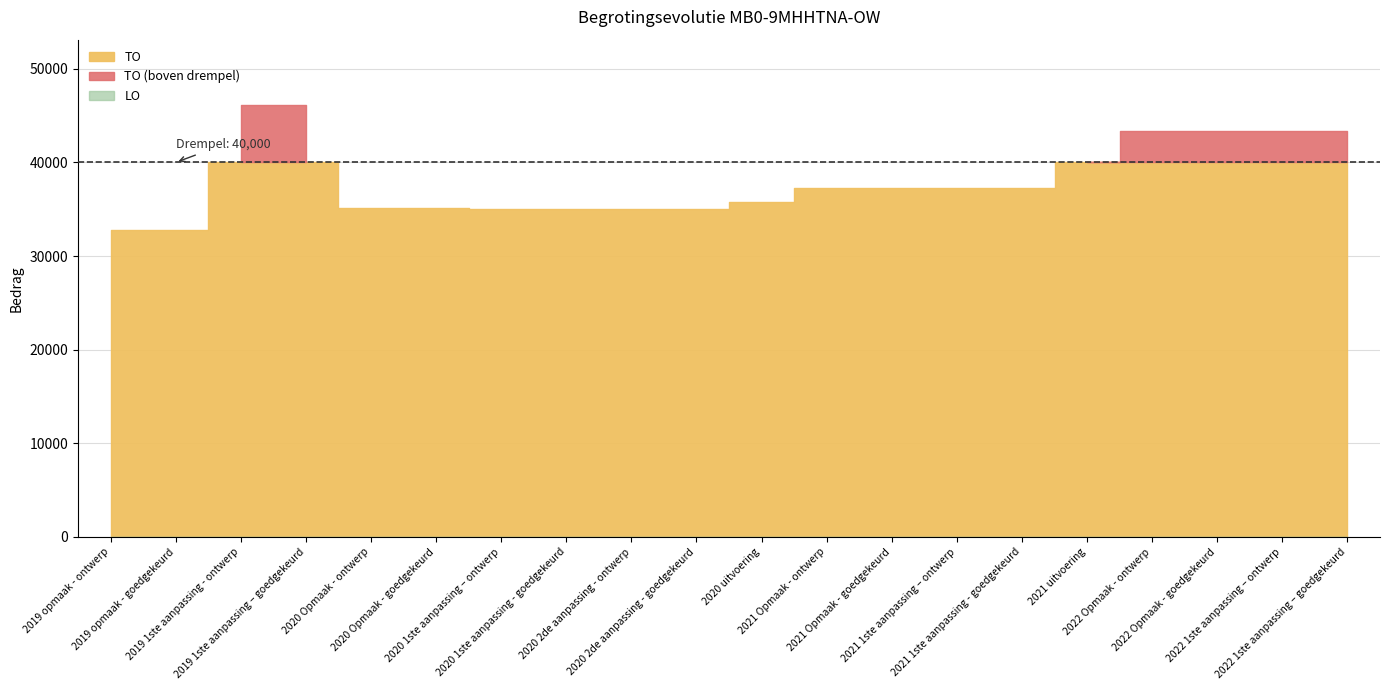

Where does the TO series first go above 37295?

2019 1ste aanpassing - ontwerp